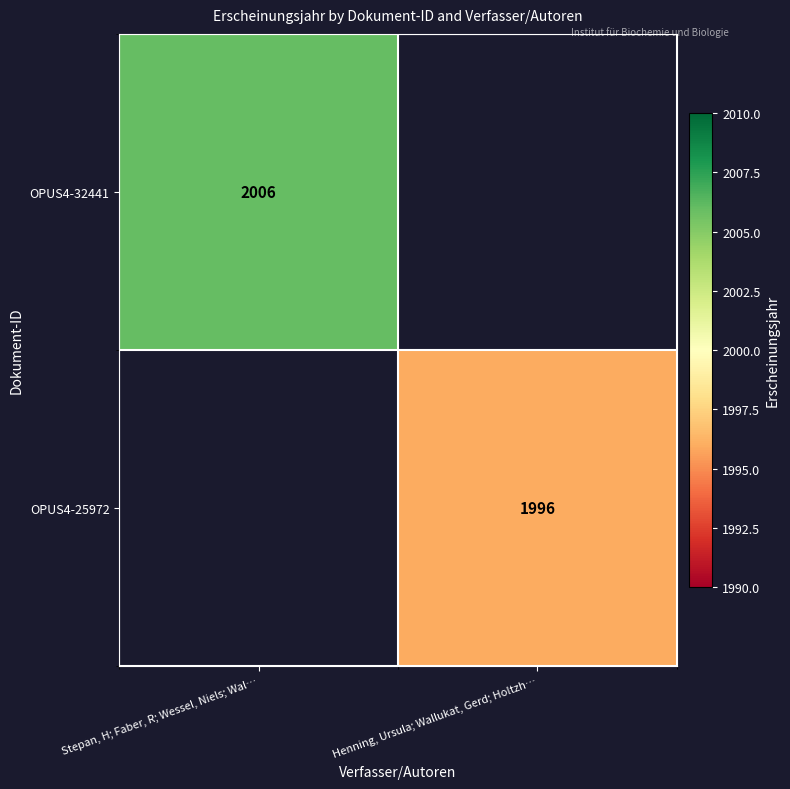

Is it true that OPUS4-32441 equals 2006 at Stepan, H; Faber, R; Wessel, Niels; Wal…?

True